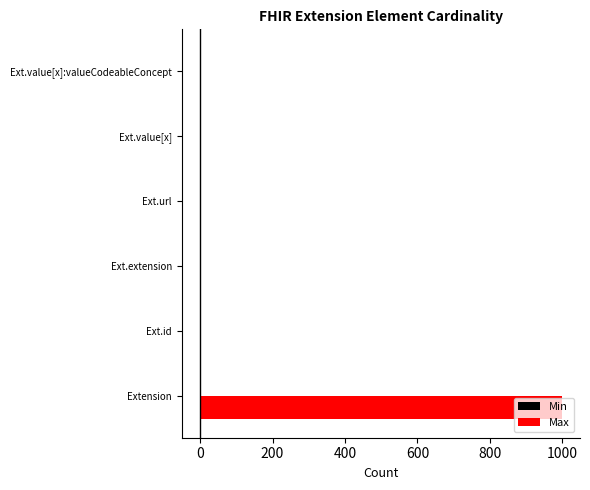

Which series has the widest spread of values?

Max